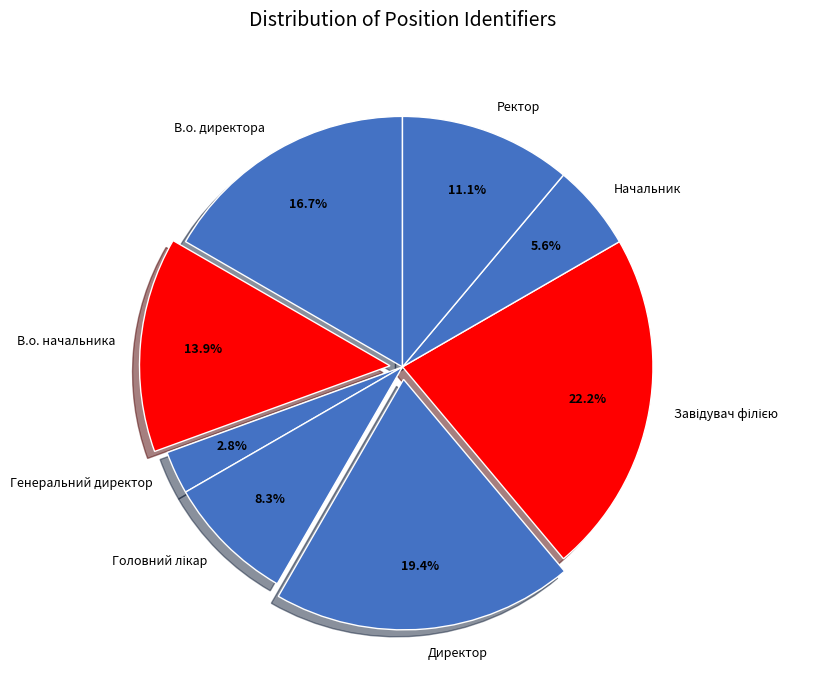

Is it true that Ректор is 1% of the pie?

False